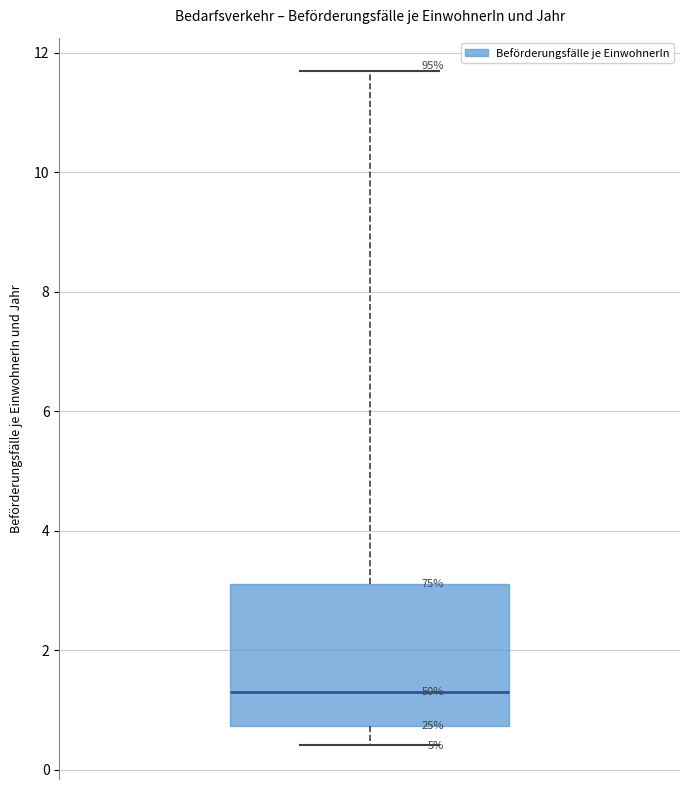

Read this box plot against the y-axis: the position of the median line, the range covered by the box, and the ends of both whiskers. The values are not printed on the chart, so give them approximately, as read against the axis.

median 1.4, box 0.8 to 3.2, whiskers 0.4 to 11.6